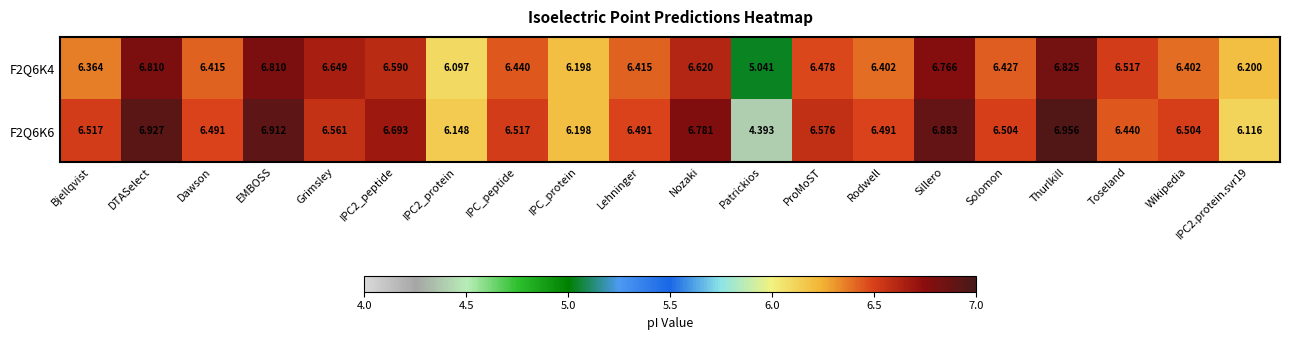

Where is F2Q6K6 nearest to the value 5?

Patrickios